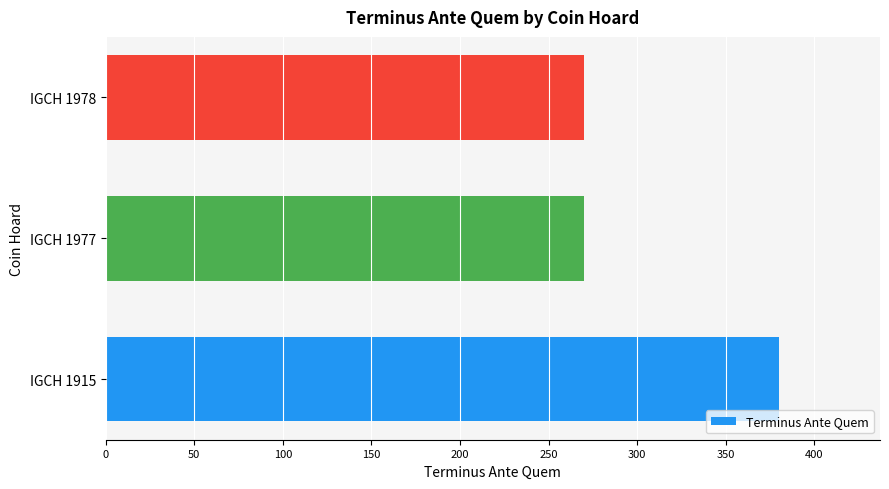

How many bars are there in total?

3